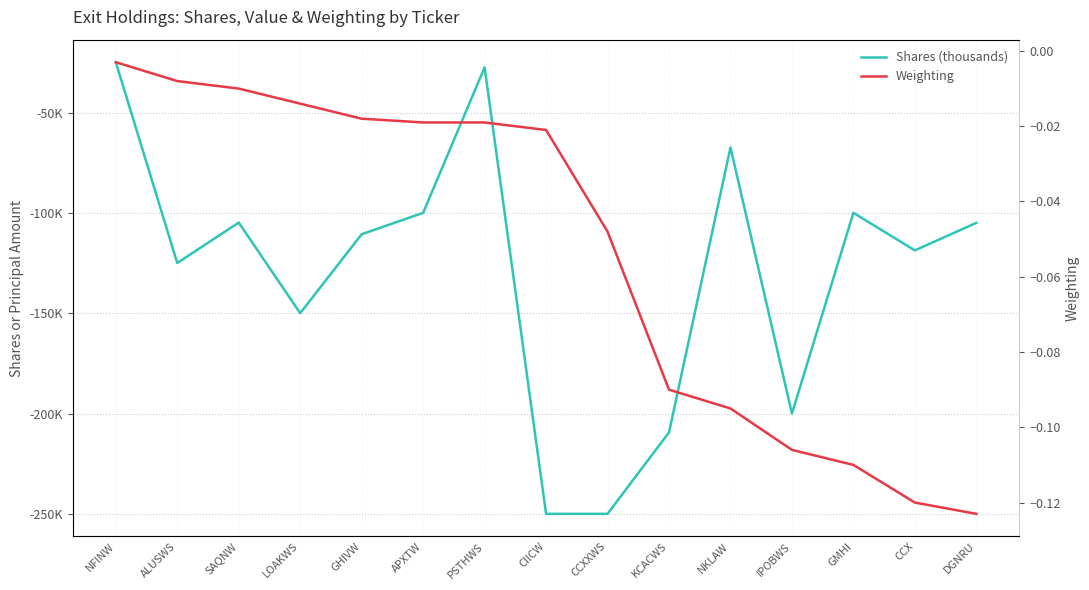

What is the difference between the second highest and second lowest values in the Shares (thousands) series?

222.5